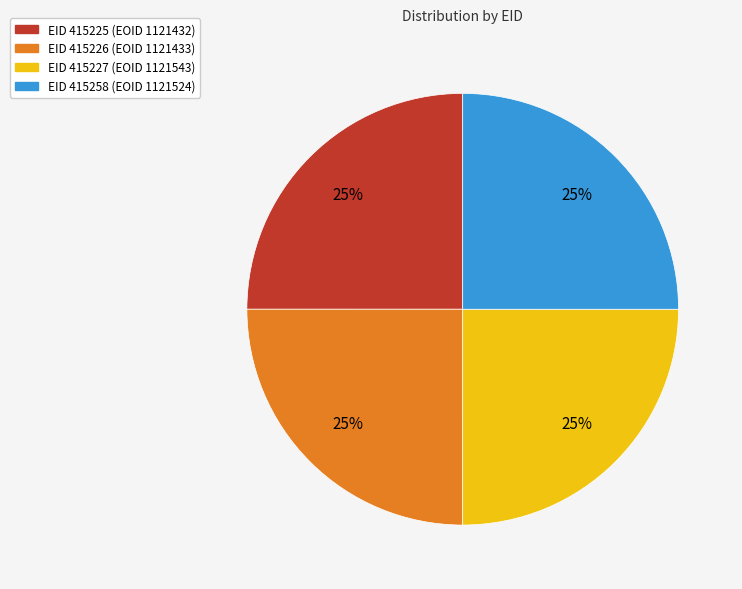

To the nearest percent, what is the average slice percentage?

25%